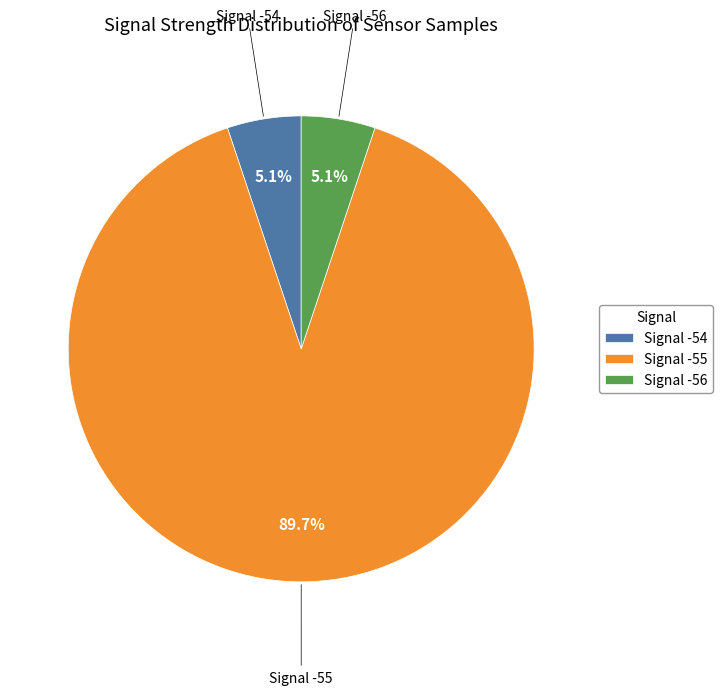

Between Signal -55 and Signal -56, which is larger?

Signal -55